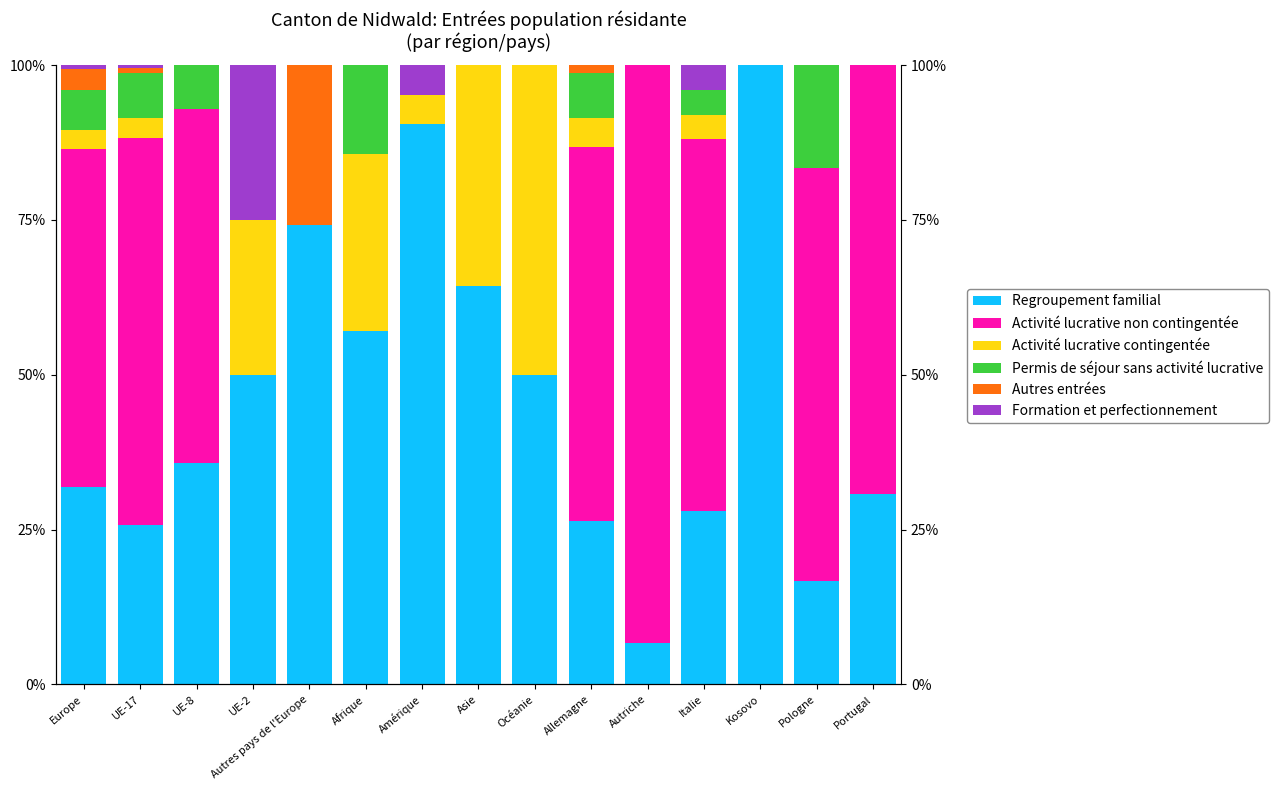

Reading right to left, extract all data points from this chart.

Regroupement familial: Portugal=30.8	Pologne=16.7	Kosovo=100.0	Italie=28.0	Autriche=6.7	Allemagne=26.3	Océanie=50.0	Asie=64.3	Amérique=90.5	Afrique=57.1	Autres pays de l'Europe=74.2	UE-2=50.0	UE-8=35.7	UE-17=25.7	Europe=31.9
Activité lucrative non contingentée: Portugal=69.2	Pologne=66.7	Kosovo=0.0	Italie=60.0	Autriche=93.3	Allemagne=60.5	Océanie=0.0	Asie=0.0	Amérique=0.0	Afrique=0.0	Autres pays de l'Europe=0.0	UE-2=0.0	UE-8=57.1	UE-17=62.4	Europe=54.6
Activité lucrative contingentée: Portugal=0.0	Pologne=0.0	Kosovo=0.0	Italie=4.0	Autriche=0.0	Allemagne=4.6	Océanie=50.0	Asie=35.7	Amérique=4.8	Afrique=28.6	Autres pays de l'Europe=0.0	UE-2=25.0	UE-8=0.0	UE-17=3.3	Europe=3.1
Permis de séjour sans activité lucrative: Portugal=0.0	Pologne=16.7	Kosovo=0.0	Italie=4.0	Autriche=0.0	Allemagne=7.2	Océanie=0.0	Asie=0.0	Amérique=0.0	Afrique=14.3	Autres pays de l'Europe=0.0	UE-2=0.0	UE-8=7.1	UE-17=7.3	Europe=6.4
Autres entrées: Portugal=0.0	Pologne=0.0	Kosovo=0.0	Italie=0.0	Autriche=0.0	Allemagne=1.3	Océanie=0.0	Asie=0.0	Amérique=0.0	Afrique=0.0	Autres pays de l'Europe=25.8	UE-2=0.0	UE-8=0.0	UE-17=0.8	Europe=3.4
Formation et perfectionnement: Portugal=0.0	Pologne=0.0	Kosovo=0.0	Italie=4.0	Autriche=0.0	Allemagne=0.0	Océanie=0.0	Asie=0.0	Amérique=4.8	Afrique=0.0	Autres pays de l'Europe=0.0	UE-2=25.0	UE-8=0.0	UE-17=0.4	Europe=0.7